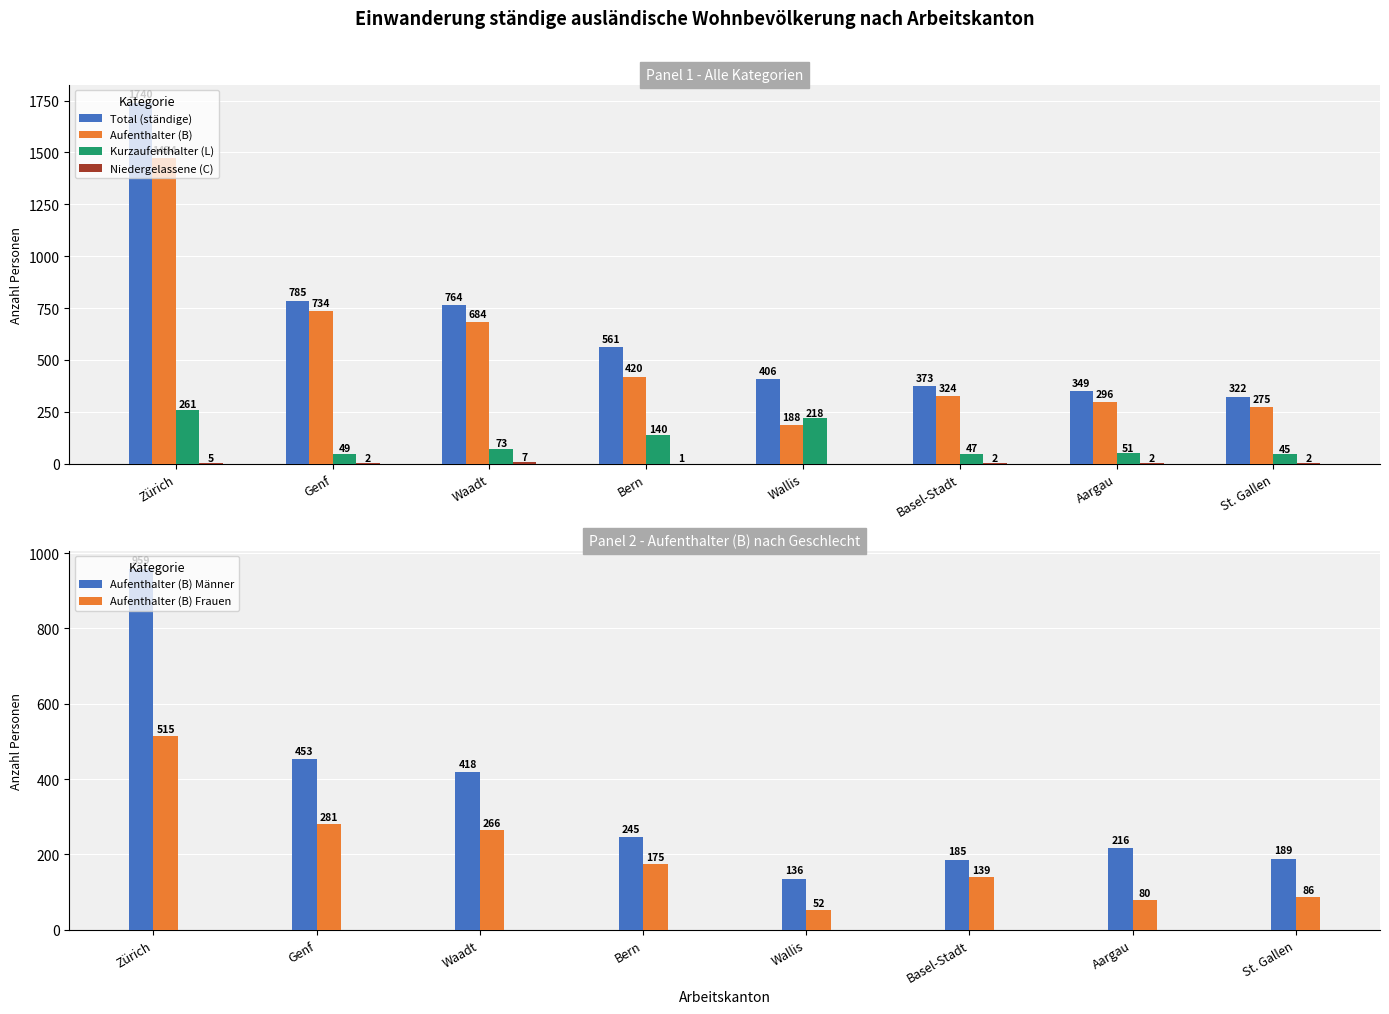

What is the spread (max minus min) of values at Waadt?

757